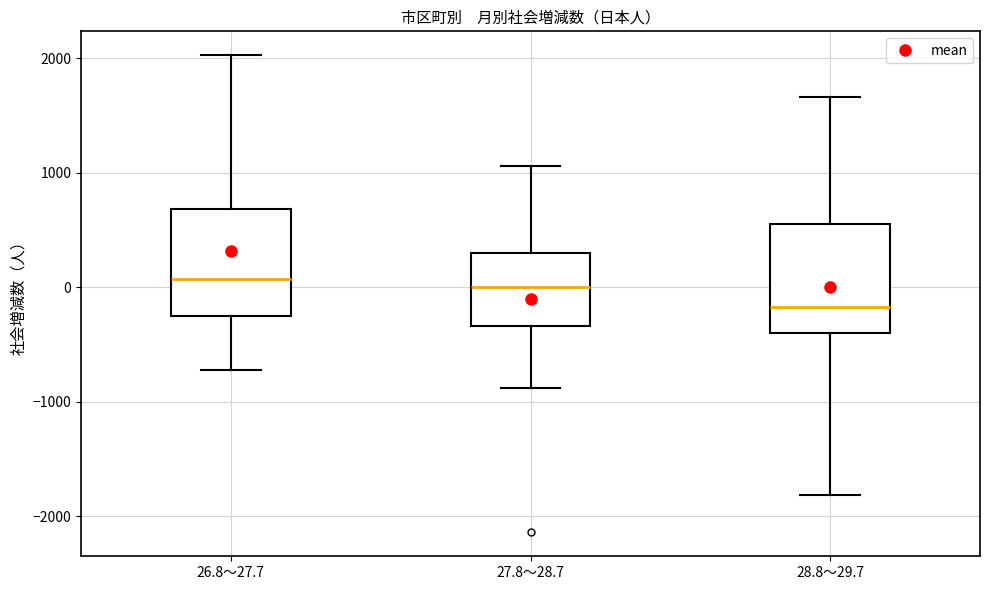

Reading left to right, read every box against the y-axis: the position of its median line, the range the box covers, and the ends of its whiskers. The values are not printed on the chart, so give them approximately, as read against the axis.

26.8～27.7: median 100, box -200 to 700, whiskers -700 to 2000
27.8～28.7: median 0, box -300 to 300, whiskers -900 to 1100
28.8～29.7: median -200, box -400 to 600, whiskers -1800 to 1700